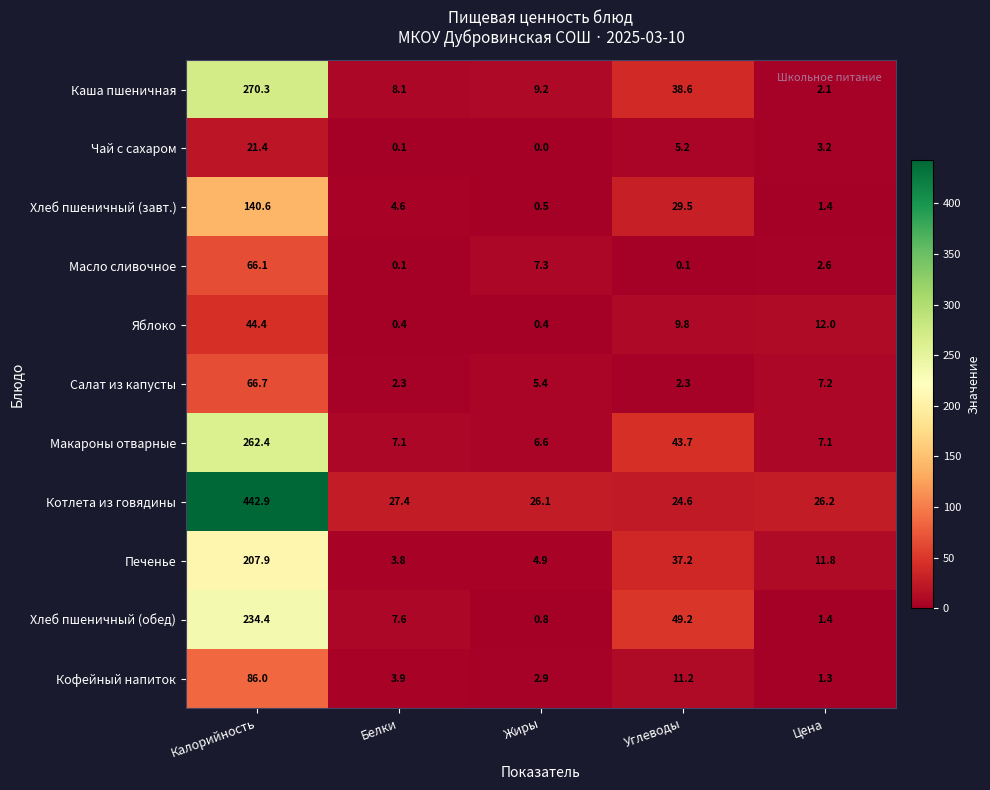

What is the maximum value for Чай с сахаром?

21.4